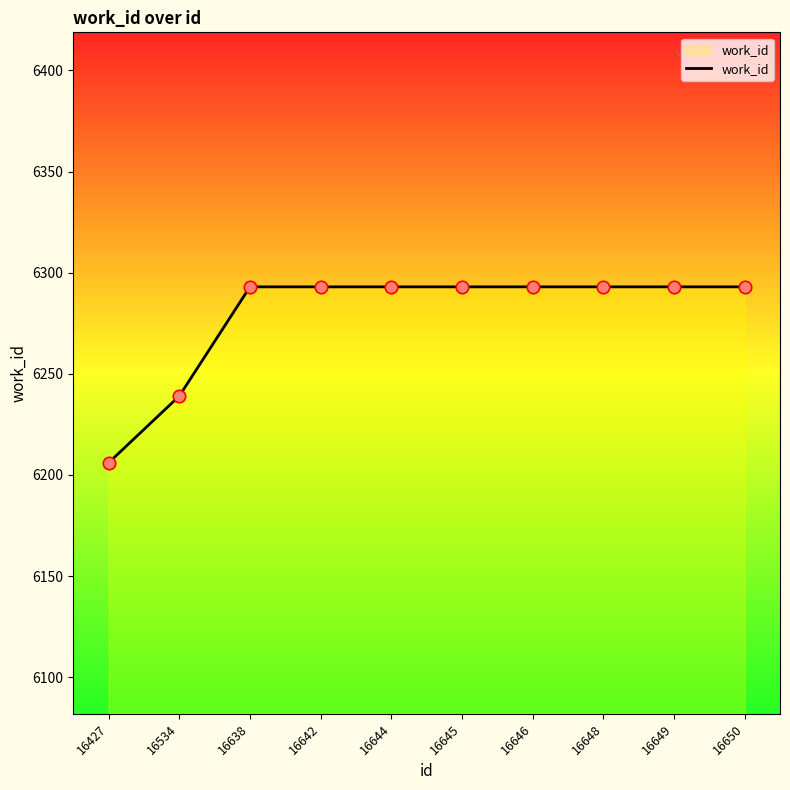

Which has a higher value, 16534 or 16638?

16638